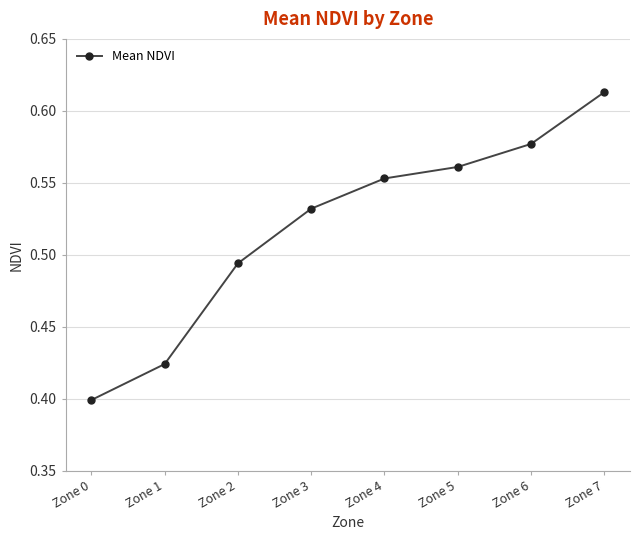

The chart shows a value of 0.8 at Zone 2. True or false?

False